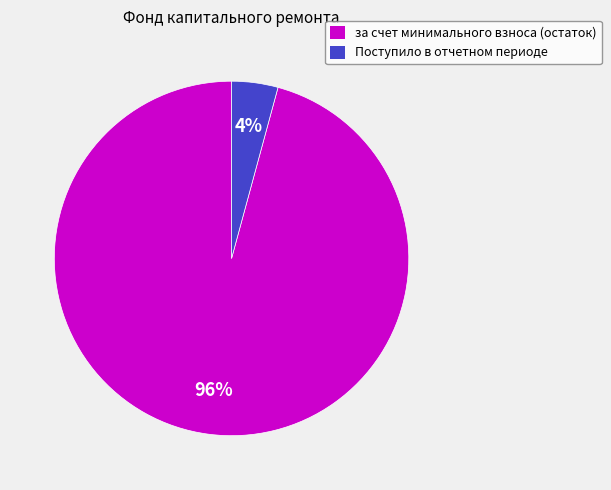

What is the smallest slice in the pie chart?

Поступило в отчетном периоде